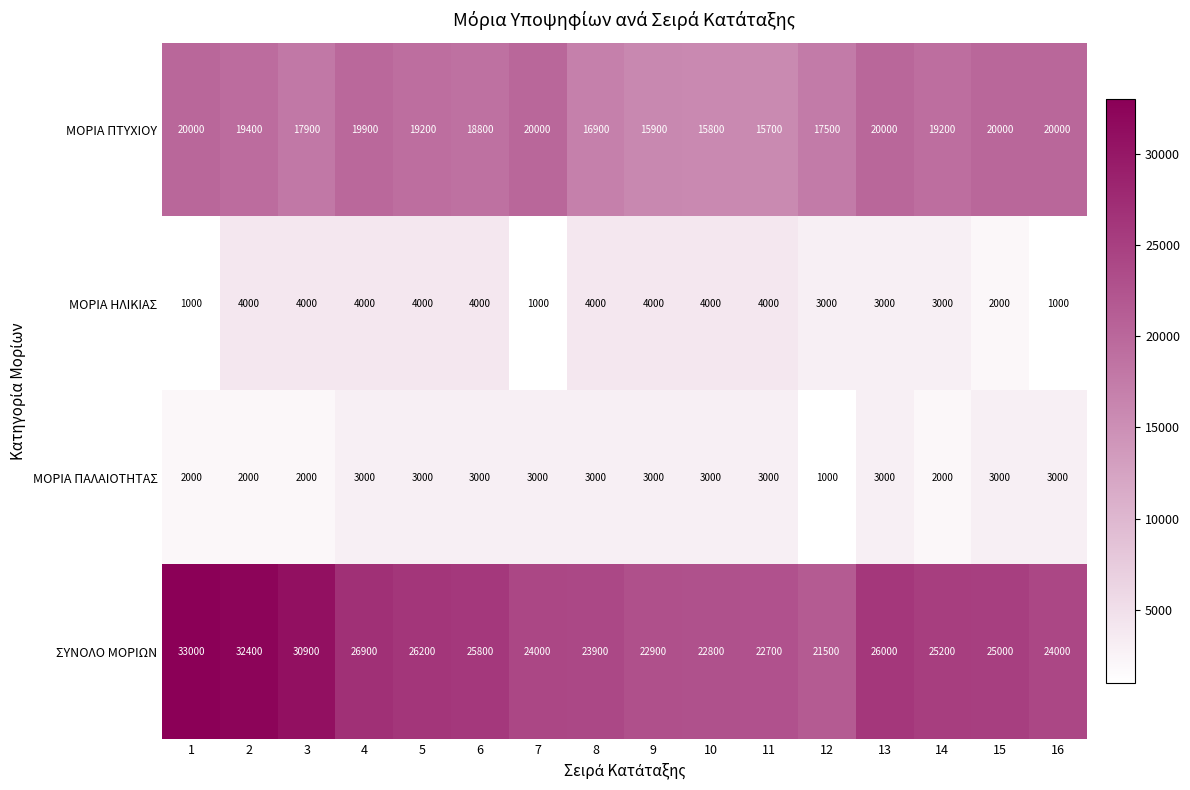

Is it true that ΣΥΝΟΛΟ ΜΟΡΙΩΝ equals 21500 at 12?

True